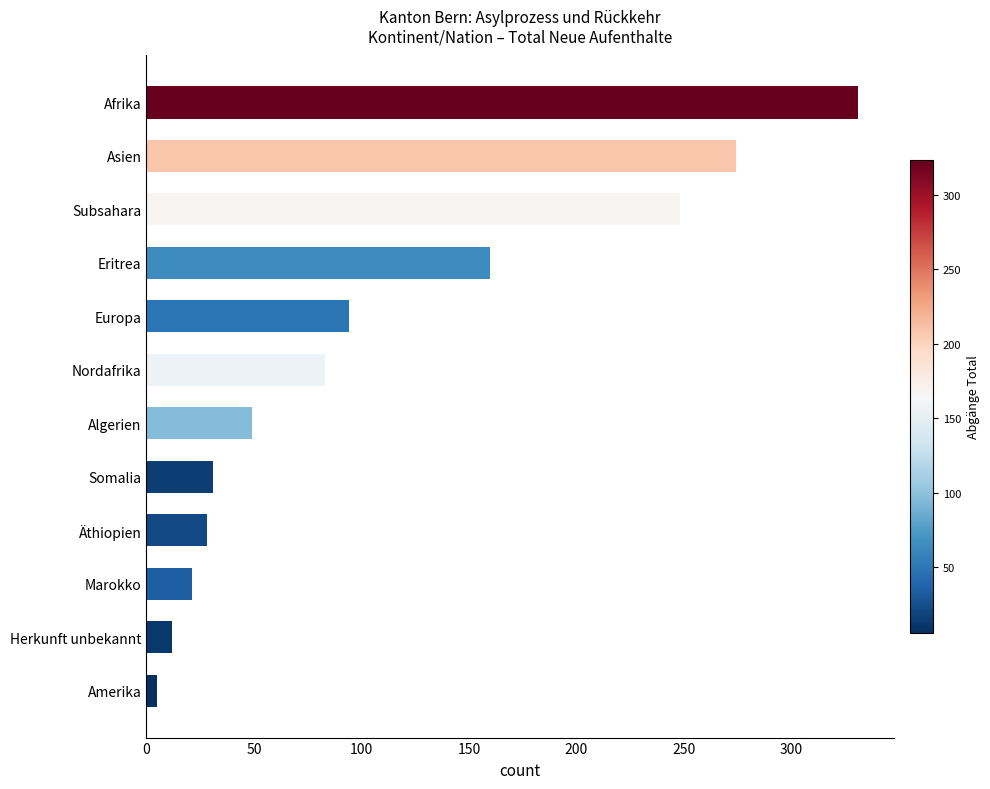

Between Europa and Eritrea, which is larger?

Eritrea